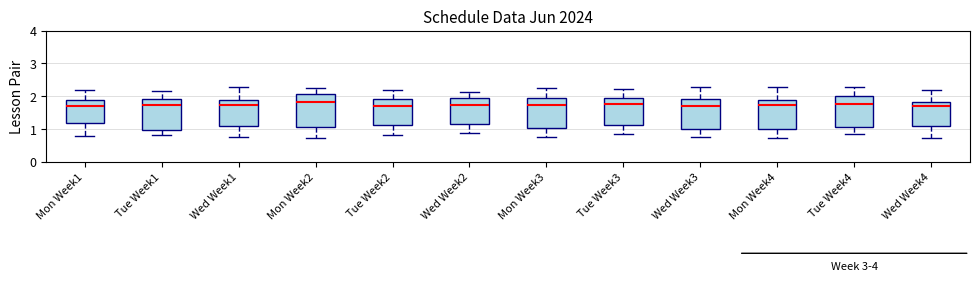

Reading left to right, read every box against the y-axis: the position of its median line, the range the box covers, and the ends of its whiskers. The values are not printed on the chart, so give them approximately, as read against the axis.

Mon Week1: median 1.7, box 1.2 to 1.9, whiskers 0.8 to 2.2
Tue Week1: median 1.7, box 1.0 to 1.9, whiskers 0.8 to 2.2
Wed Week1: median 1.7, box 1.1 to 1.9, whiskers 0.8 to 2.3
Mon Week2: median 1.8, box 1.0 to 2.1, whiskers 0.7 to 2.3
Tue Week2: median 1.7, box 1.1 to 1.9, whiskers 0.8 to 2.2
Wed Week2: median 1.7, box 1.2 to 1.9, whiskers 0.9 to 2.1
Mon Week3: median 1.7, box 1.0 to 2.0, whiskers 0.8 to 2.2
Tue Week3: median 1.7, box 1.1 to 1.9, whiskers 0.8 to 2.2
Wed Week3: median 1.7, box 1.0 to 1.9, whiskers 0.8 to 2.3
Mon Week4: median 1.7, box 1.0 to 1.9, whiskers 0.7 to 2.3
Tue Week4: median 1.8, box 1.1 to 2.0, whiskers 0.8 to 2.3
Wed Week4: median 1.7, box 1.1 to 1.8, whiskers 0.7 to 2.2